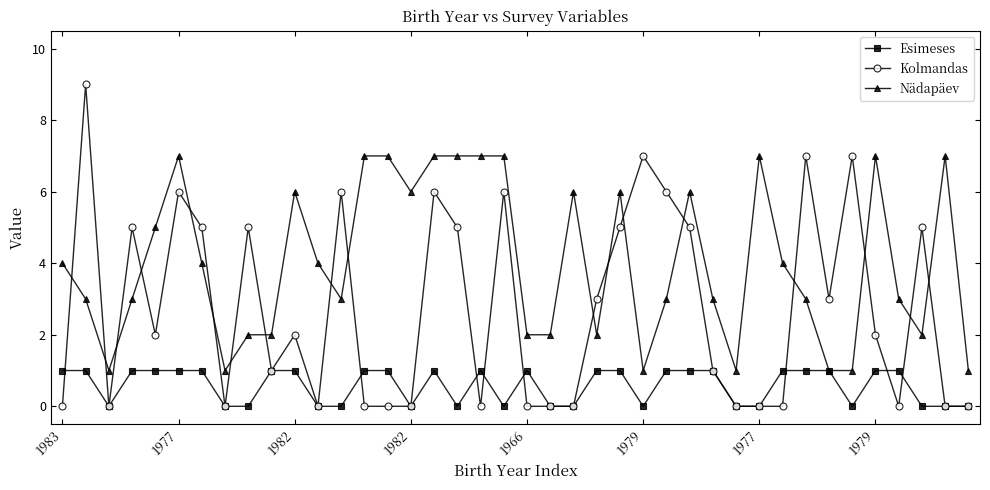

List the series in order of their overall mean, lowest first.

Esimeses, Kolmandas, Nädapäev